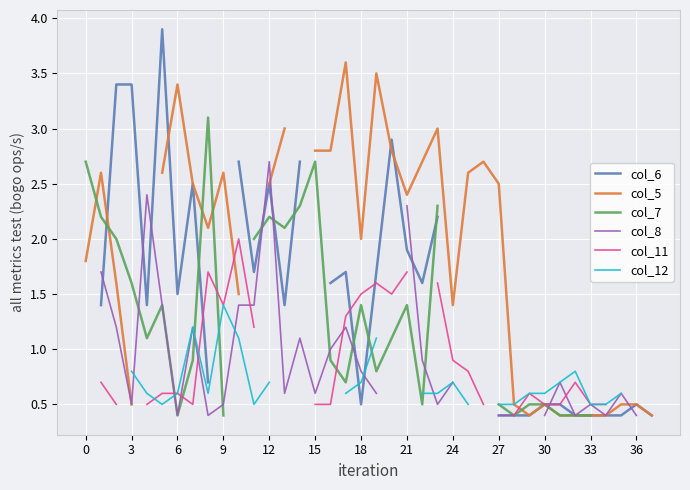

Does the chart display data point markers on the line(s)?

No